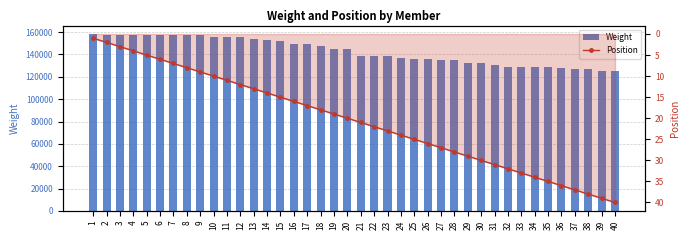

At how many categories does at least one series exceed 51355?

40